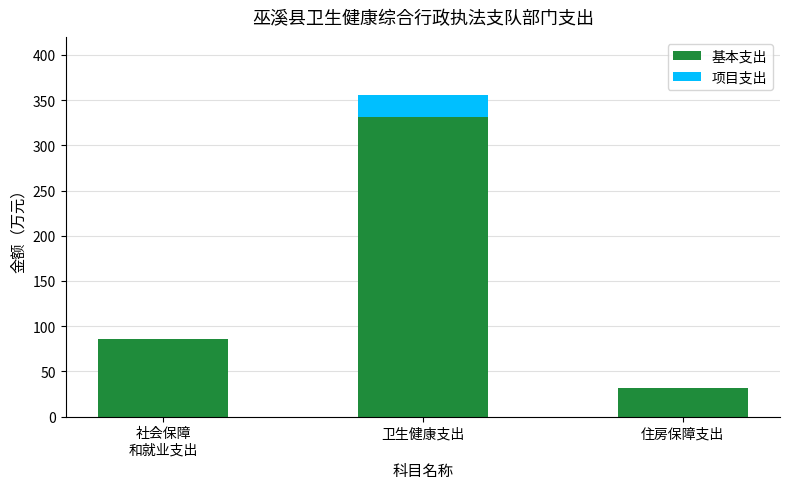

True or false: 基本支出 has a value of 331.9 at 卫生健康支出.

True